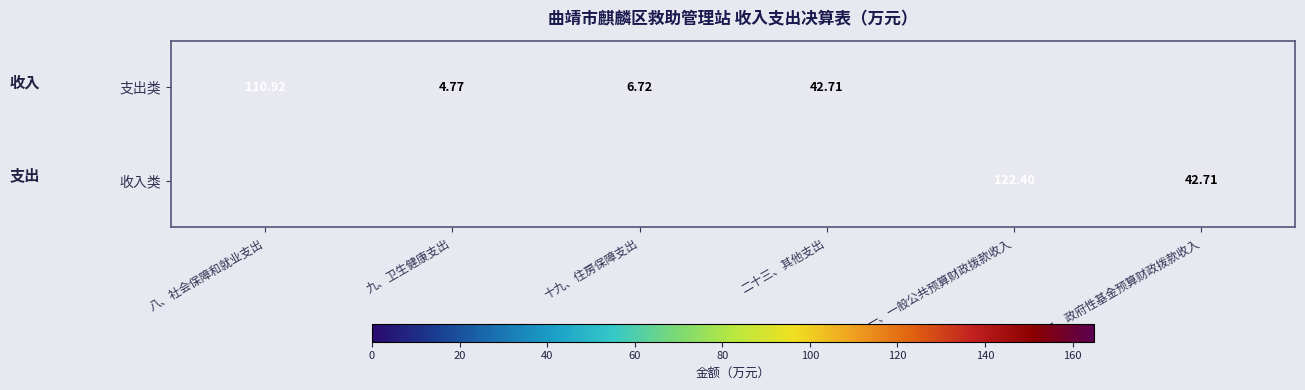

Between 十九、住房保障支出 and 九、卫生健康支出, which is larger?

十九、住房保障支出